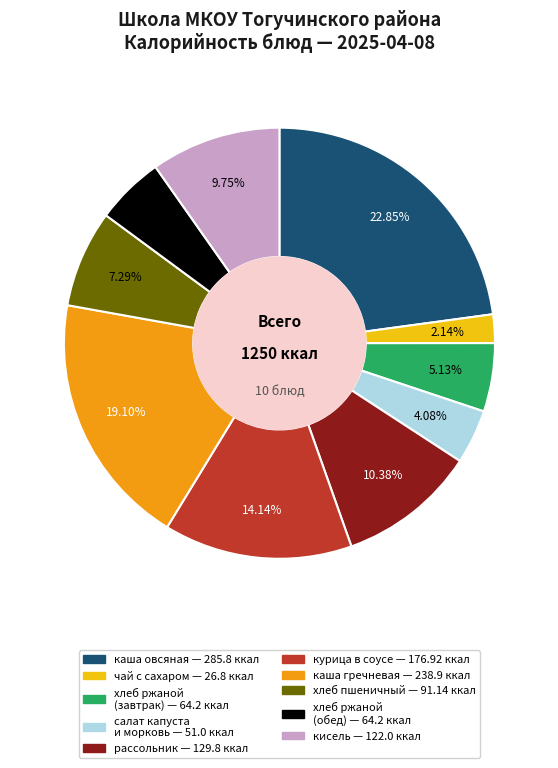

Is there any slice that represents more than half of the pie?

No